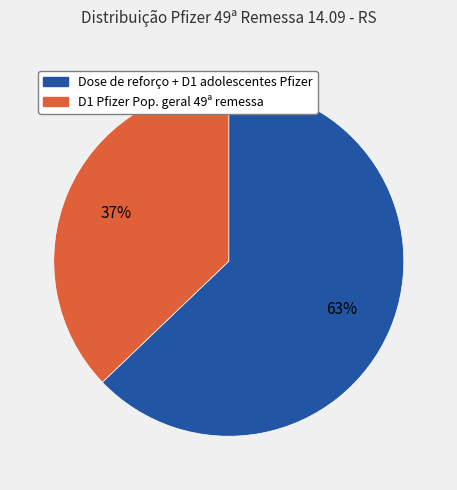

How many slices are in this pie chart?

2